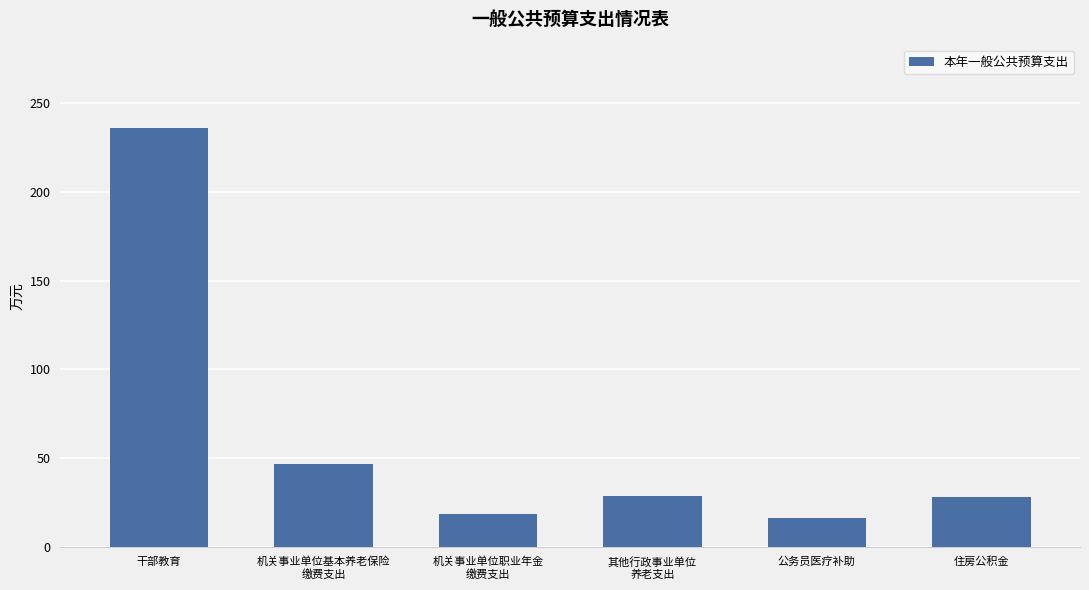

What is the difference between the values at 机关事业单位基本养老保险
缴费支出 and 其他行政事业单位
养老支出?

18.2